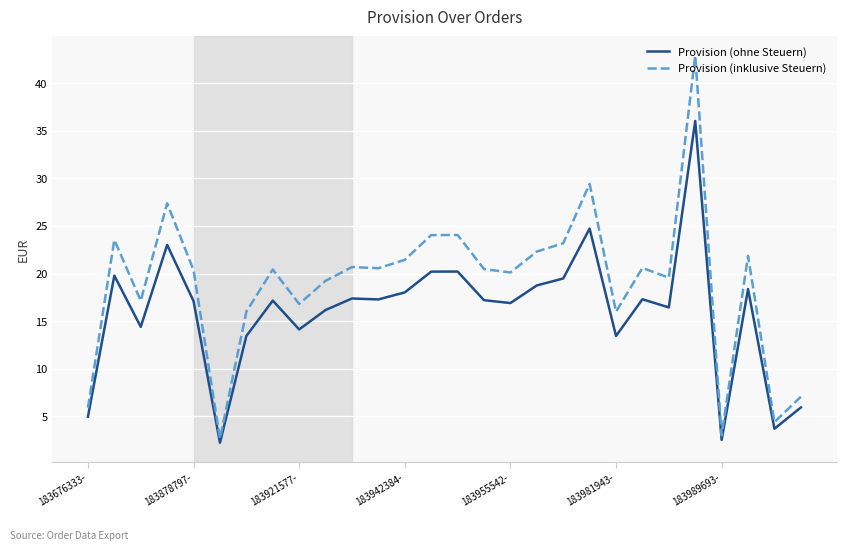

In Provision (inklusive Steuern), how many points are higher than both neighbors (excluding endpoints)?

9